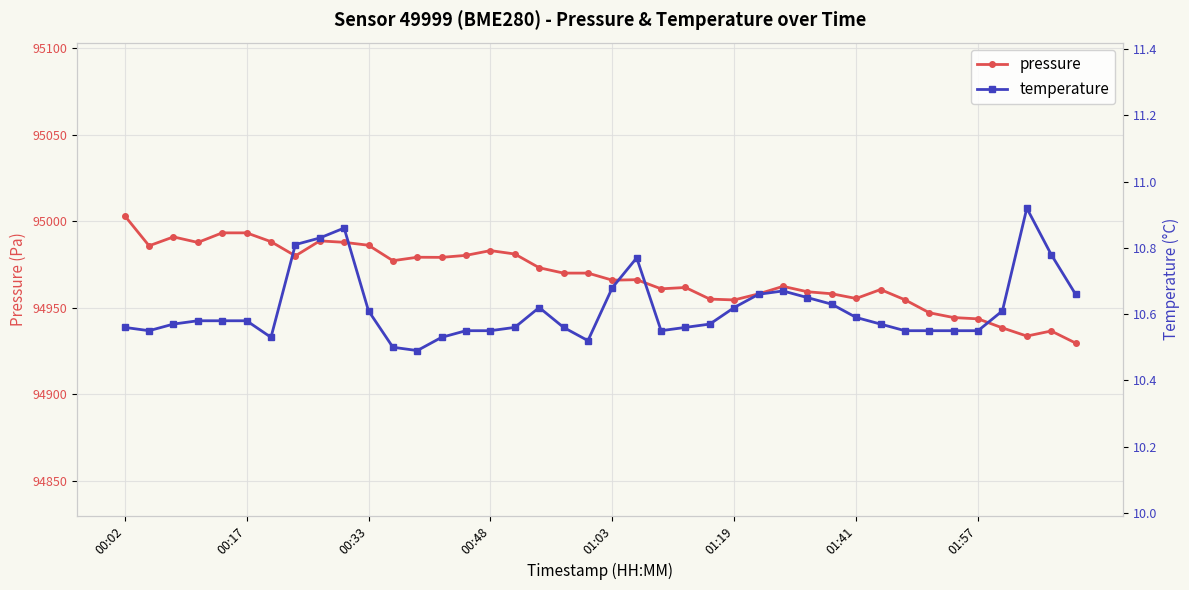

What is the greatest value displayed?

95003.1